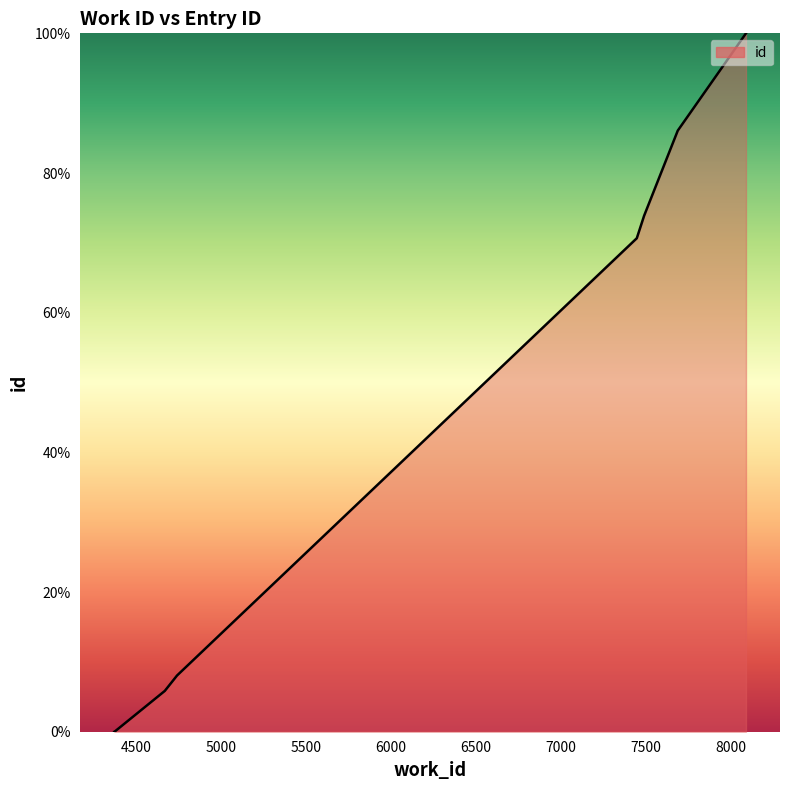

Read the value at 7687.

86.1